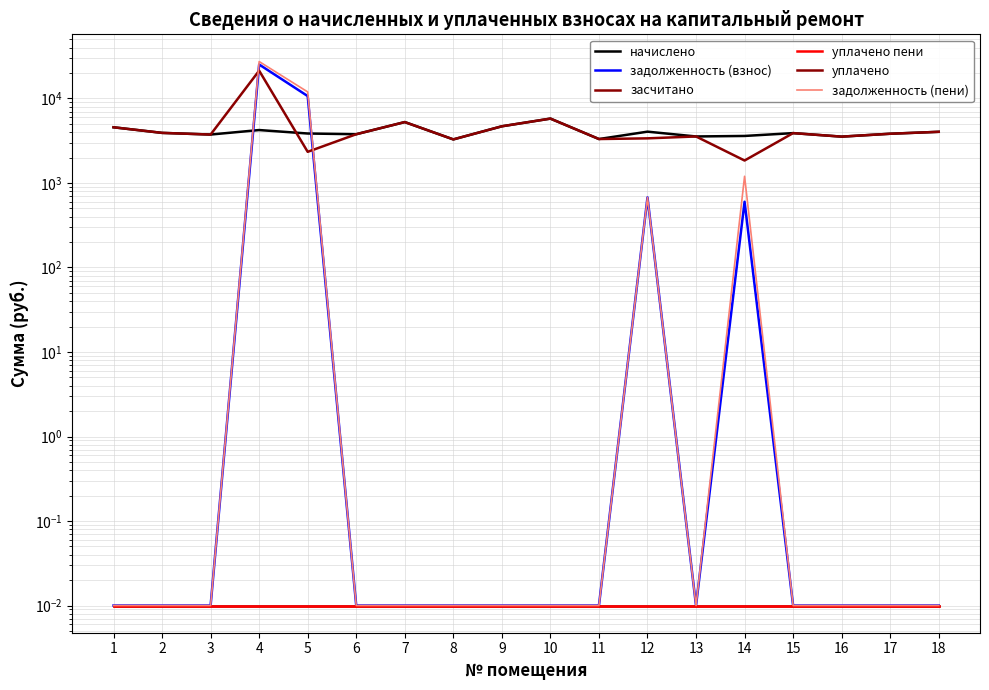

Reading left to right, list all the values displayed in this chart.

начислено: 4562.3	3916.4	3742.6	4231.1	3850.2	3775.7	5257.8	3278.9	4686.5	5779.5	3312.0	4048.9	3552.1	3601.8	3891.6	3535.6	3825.4	4032.4
задолженность (взнос): 0.0	0.0	0.0	25247.9	10676.3	0.0	0.0	0.0	0.0	0.0	0.0	674.8	0.0	600.3	0.0	0.0	0.0	0.0
засчитано: 0.0	0.0	0.0	0.0	0.0	0.0	0.0	0.0	0.0	0.0	0.0	0.0	0.0	0.0	0.0	0.0	0.0	0.0
уплачено пени: 0.0	0.0	0.0	0.0	0.0	0.0	0.0	0.0	0.0	0.0	0.0	0.0	0.0	0.0	0.0	0.0	0.0	0.0
уплачено: 4562.3	3916.4	3742.6	21339.4	2337.4	3775.7	5257.8	3278.9	4686.5	5779.5	3312.0	3374.1	3552.1	1844.4	3891.6	3535.6	3825.4	4032.4
задолженность (пени): 0.0	0.0	0.0	27363.5	11959.7	0.0	0.0	0.0	0.0	0.0	0.0	674.8	0.0	1200.6	0.0	0.0	0.0	0.0